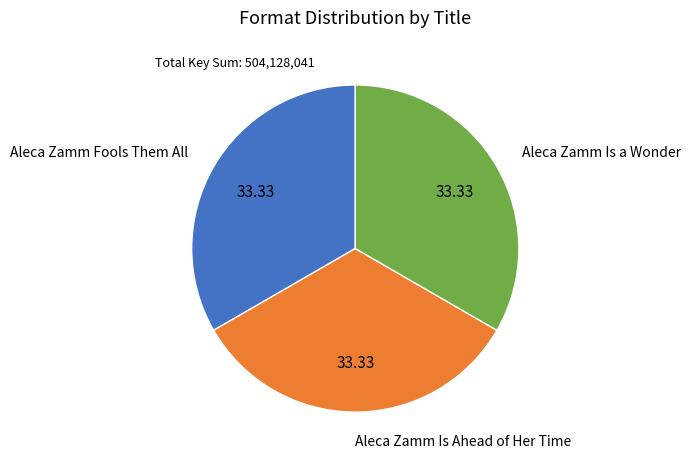

Is there a majority slice in this chart?

No